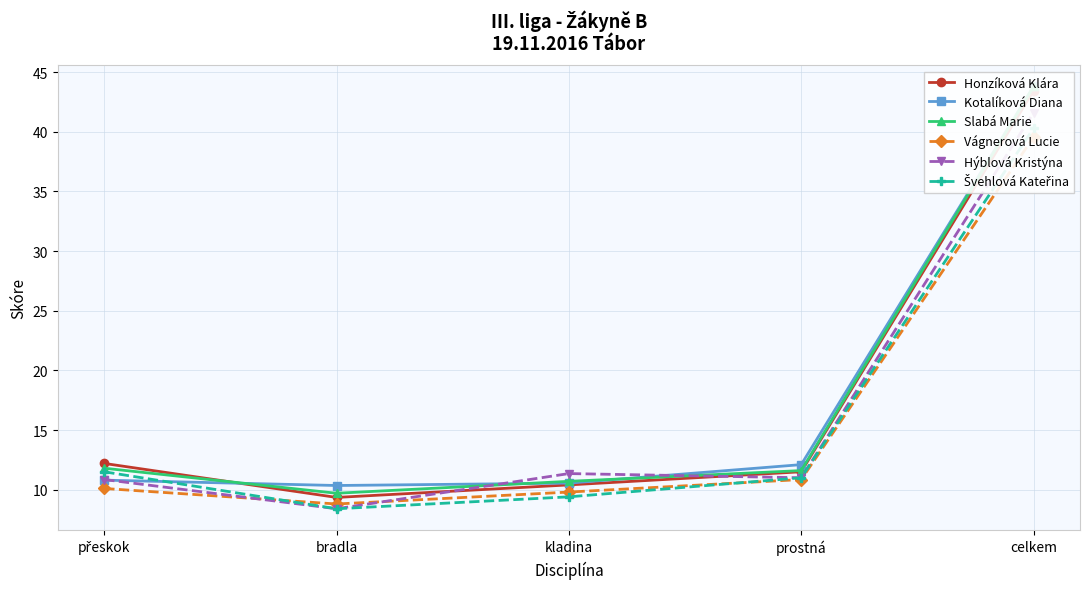

Reading left to right, extract all data points from this chart.

Honzíková Klára: 12.2	9.3	10.4	11.5	43.4
Kotalíková Diana: 10.8	10.3	10.6	12.1	43.8
Slabá Marie: 11.8	9.7	10.7	11.6	43.8
Vágnerová Lucie: 10.1	8.8	9.8	10.8	39.5
Hýblová Kristýna: 10.8	8.4	11.3	11.0	41.6
Švehlová Kateřina: 11.5	8.4	9.4	11.0	40.3